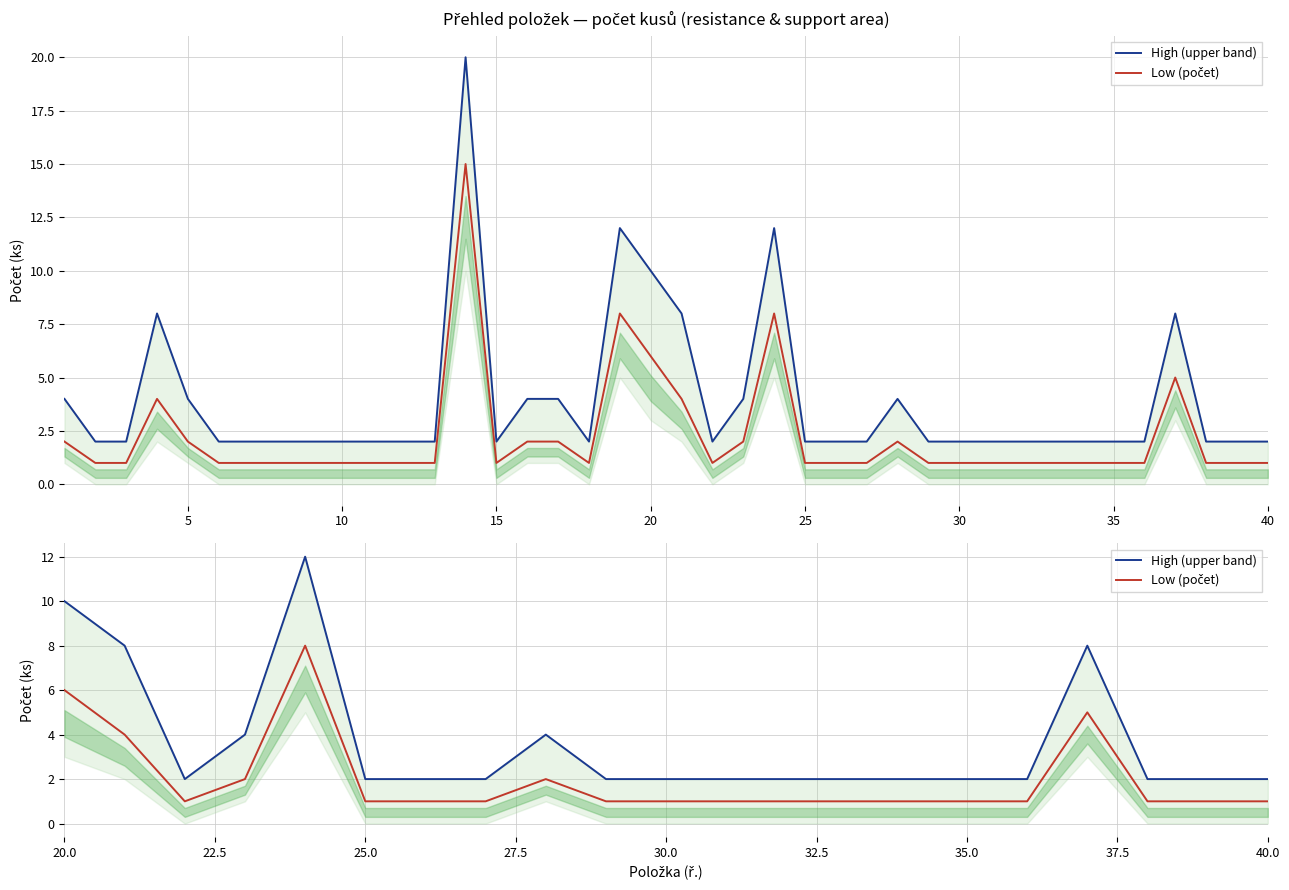

Reading left to right, extract all data points from this chart.

High (upper band): 10	8	2	4	12	2	2	2	4	2	2	2	2	2	2	2	2	8	2	2	2
Low (počet): 6	4	1	2	8	1	1	1	2	1	1	1	1	1	1	1	1	5	1	1	1